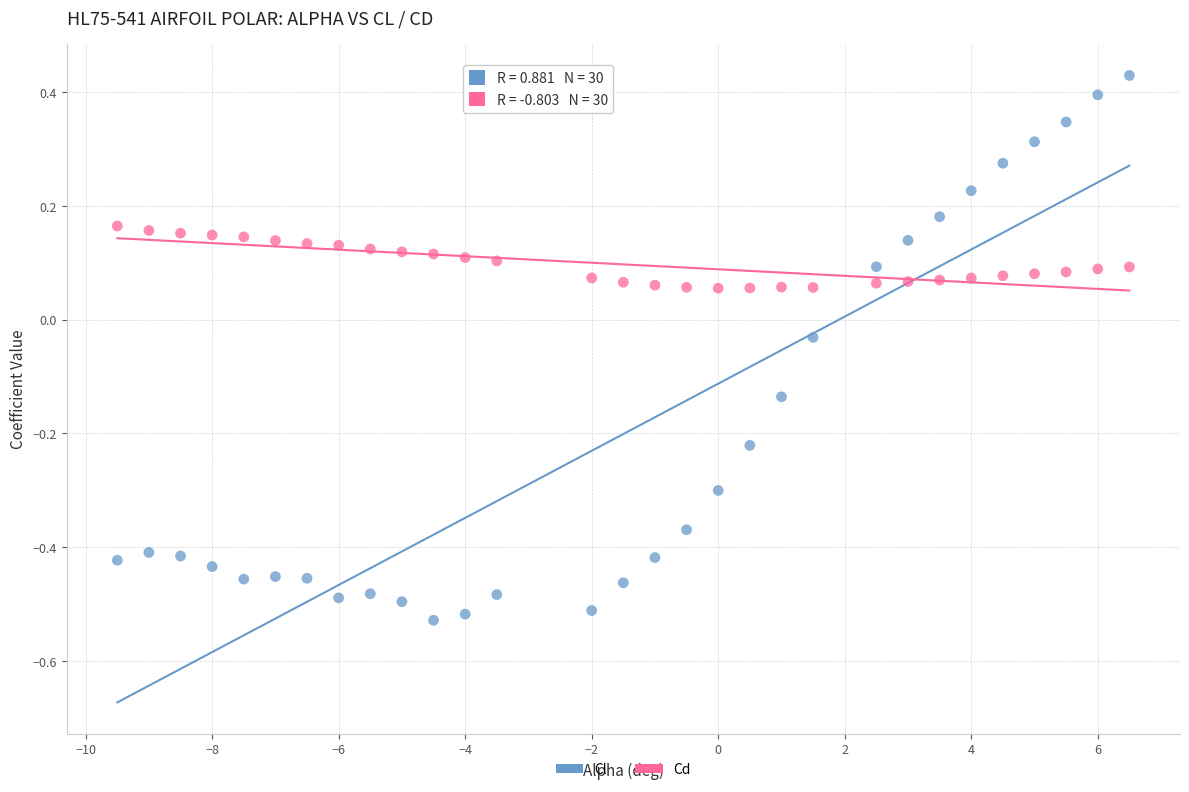

Across all data points, what is the range of X values (max minus min)?

16.0